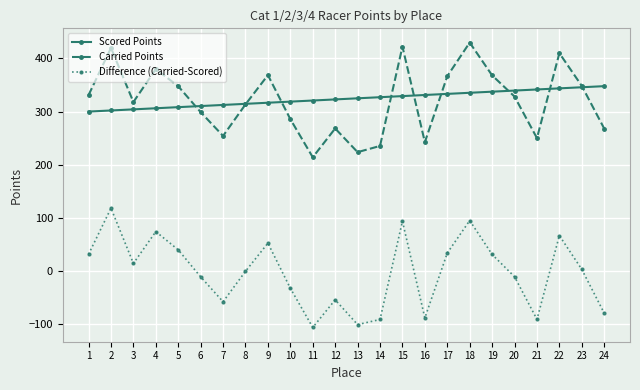

Between 4 and 21, which series saw the biggest shift?

Difference (Carried-Scored)